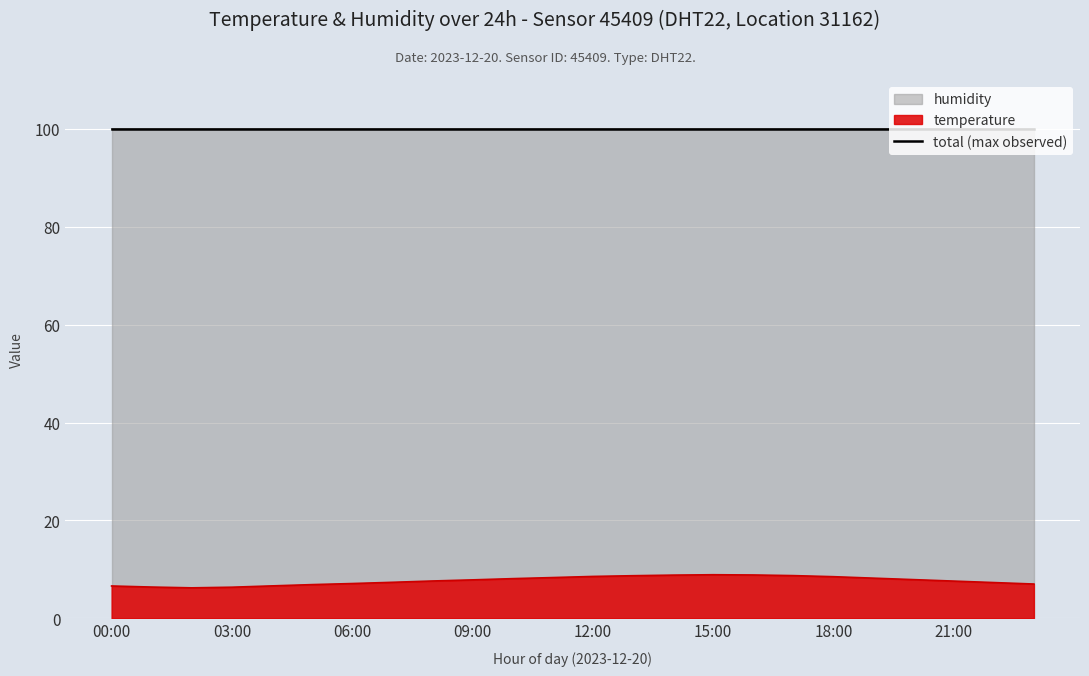

Reading left to right, extract all data points from this chart.

00:00=6.6	01:00=6.4	02:00=6.2	03:00=6.3	04:00=6.6	05:00=6.9	06:00=7.1	07:00=7.3	08:00=7.6	09:00=7.8	10:00=8.1	11:00=8.3	12:00=8.6	13:00=8.7	14:00=8.8	15:00=8.9	16:00=8.8	17:00=8.7	18:00=8.5	19:00=8.2	20:00=7.9	21:00=7.6	22:00=7.3	23:00=7.0